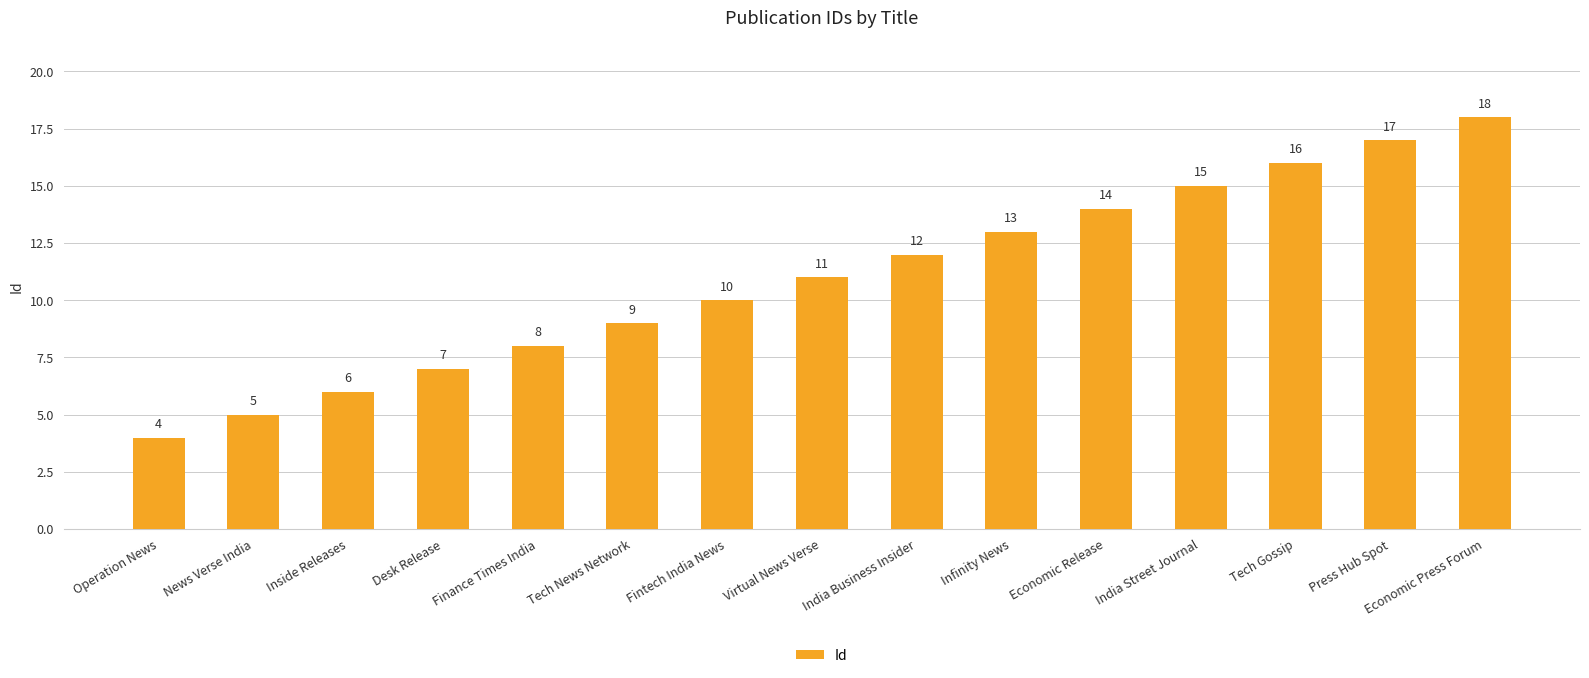

What is the label of the 9th bar from the right?

Fintech India News